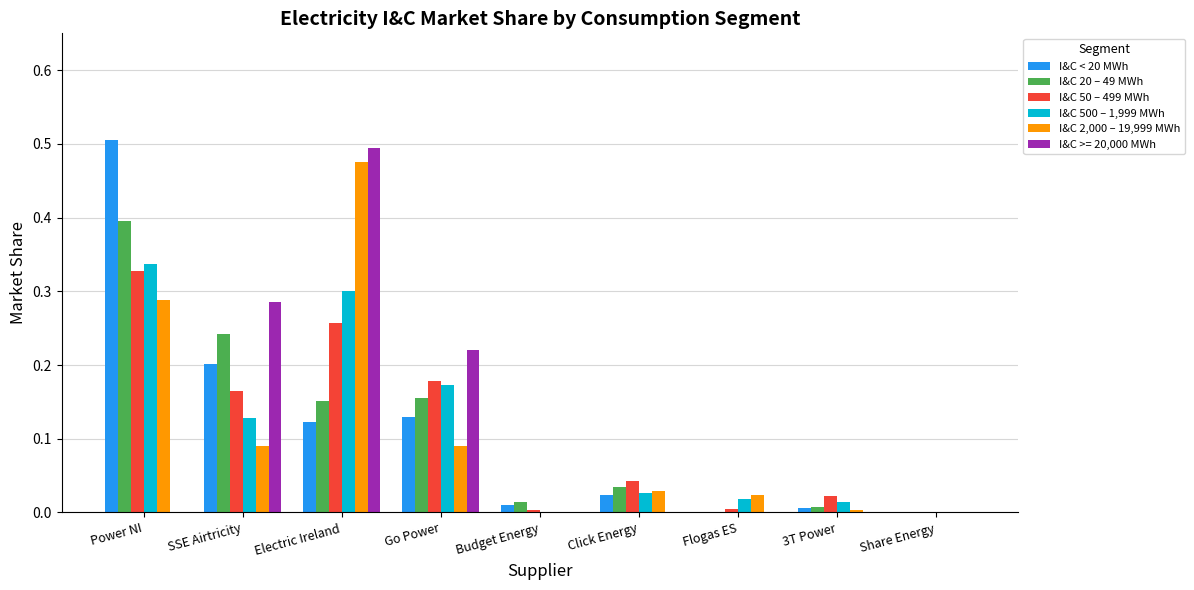

What is the sum of all I&C 500 – 1,999 MWh values?

1.0